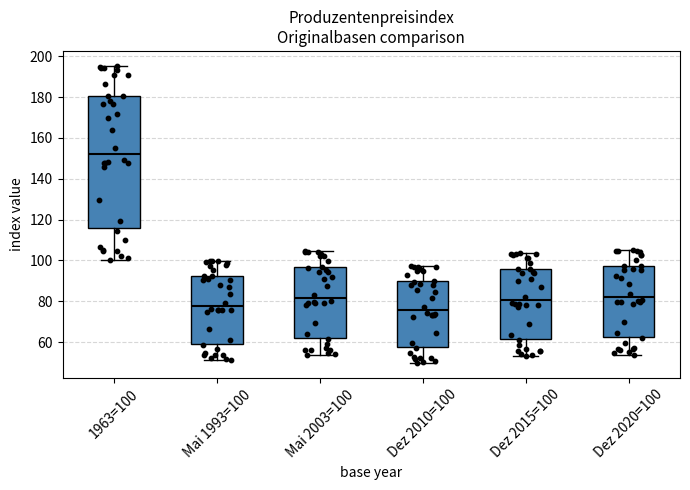

Where is the lower edge of the box for Mai 1993=100 on the y-axis? The values are not printed on the chart, so give them approximately, as read against the axis.

60